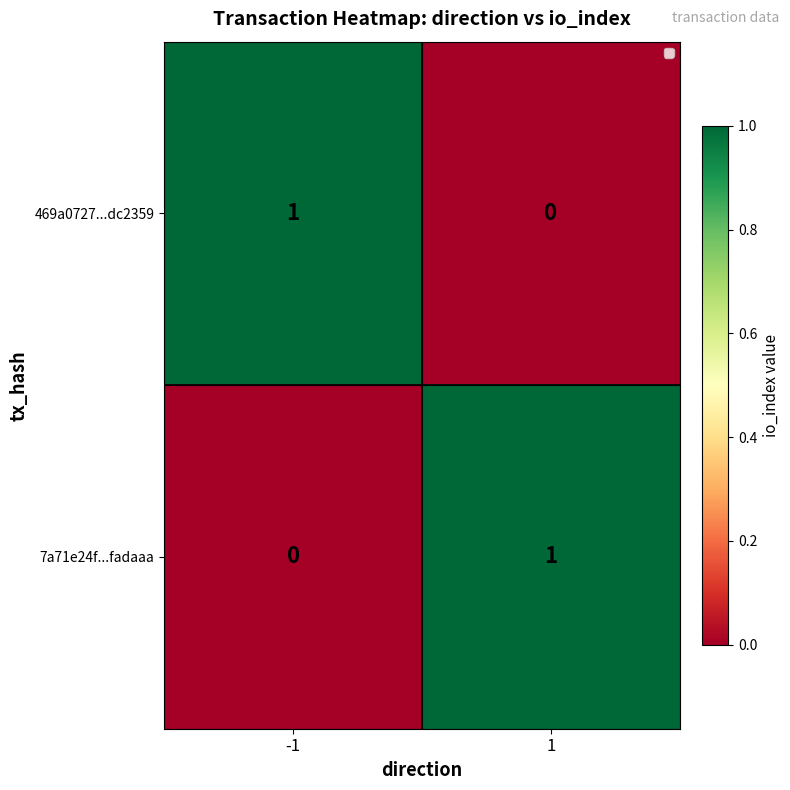

Rank the series at -1 from highest to lowest value.

469a0727...dc2359, 7a71e24f...fadaaa